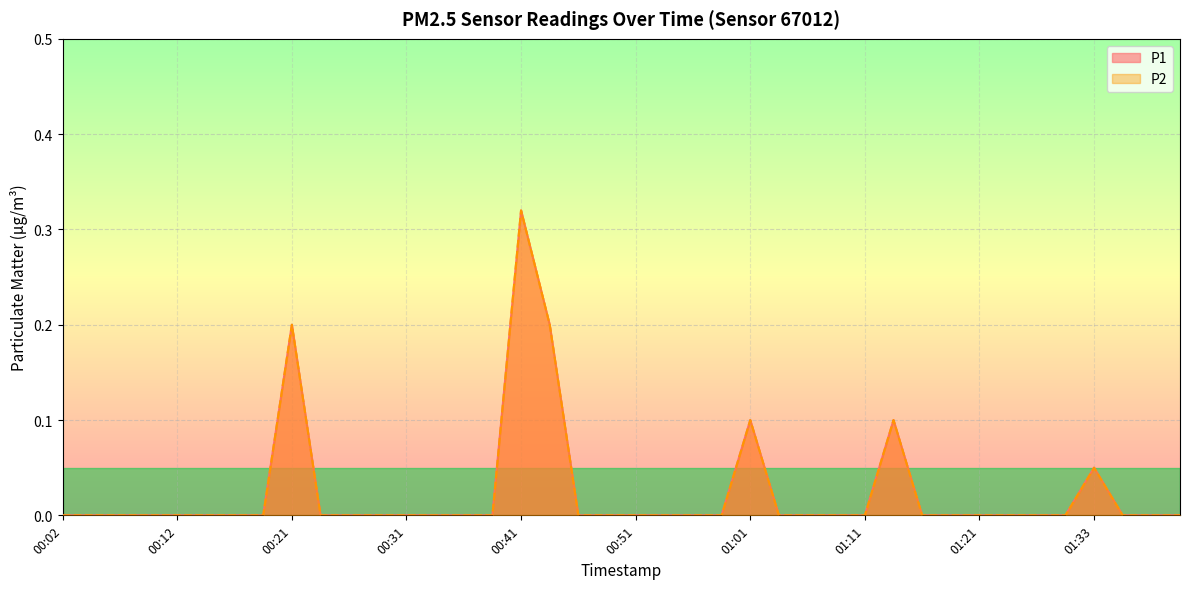

How many series are shown in this chart?

2